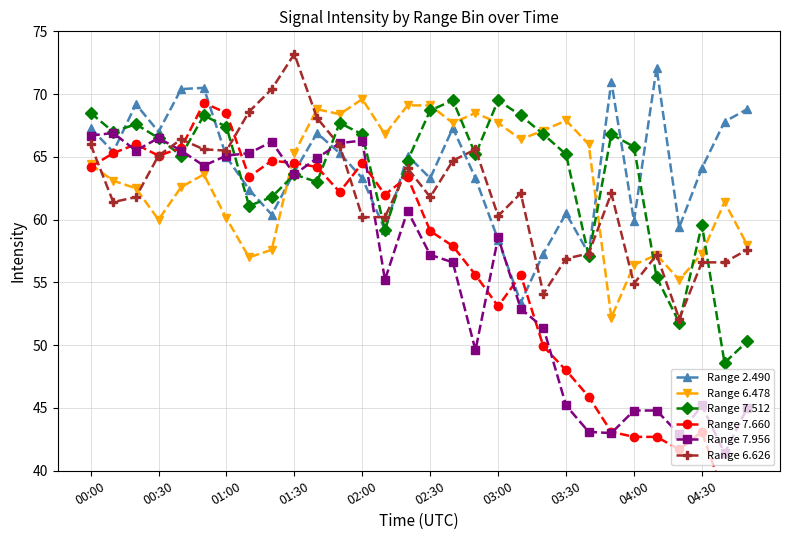

Is it true that Range 7.956 equals 57.2 at 02:30?

True